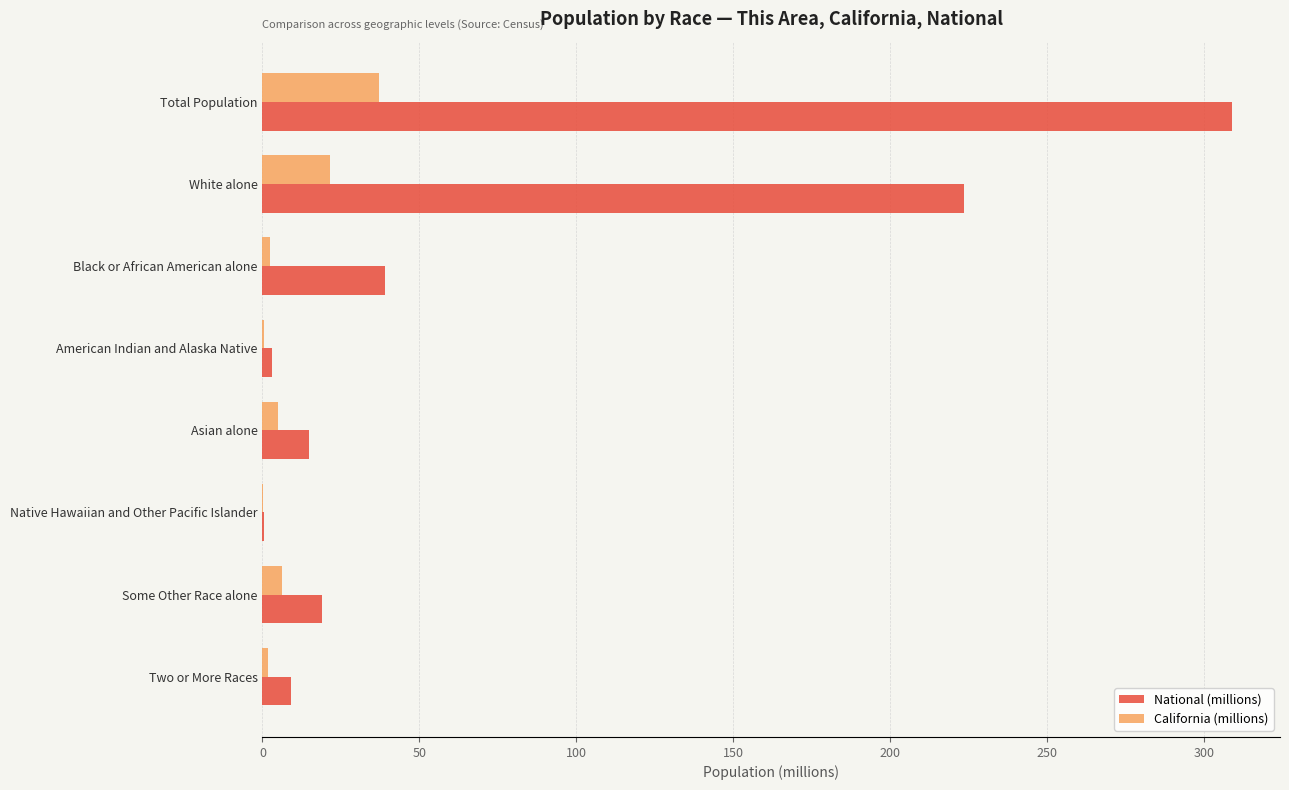

Where is National (millions) nearest to the value 154?

White alone